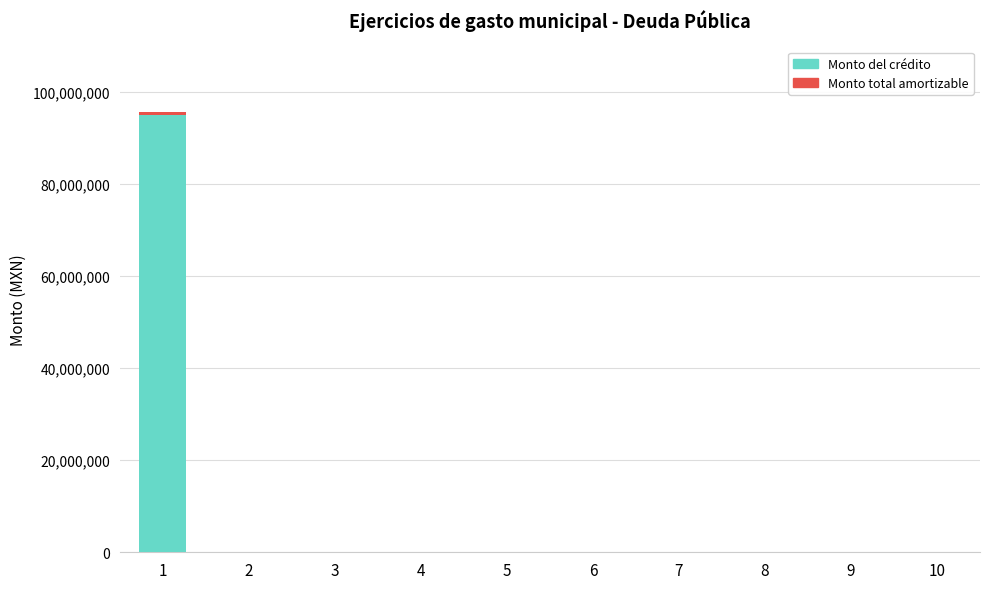

What is the highest value of the Monto del crédito series?

95000000.0